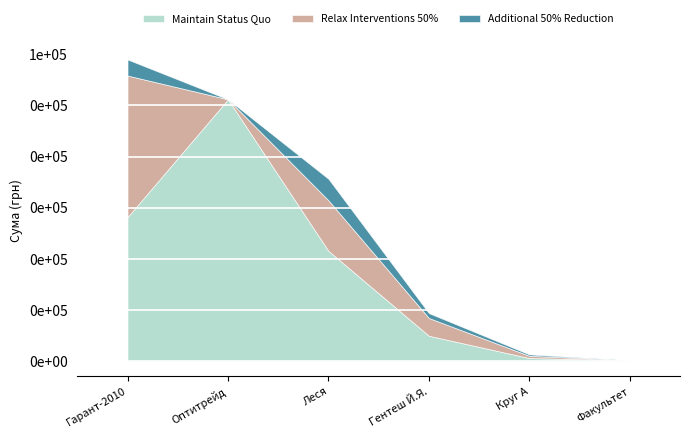

What is the difference between the maximum and second lowest values in the Additional 50% Reduction series?

4207.0